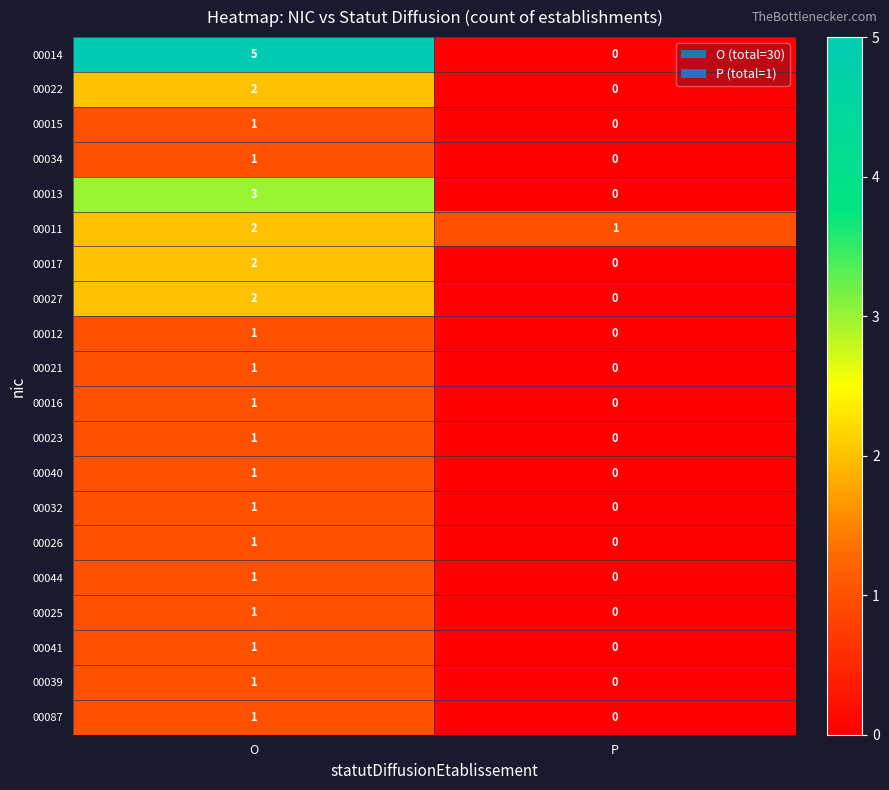

The value of 00017 at P is 0. True or false?

True